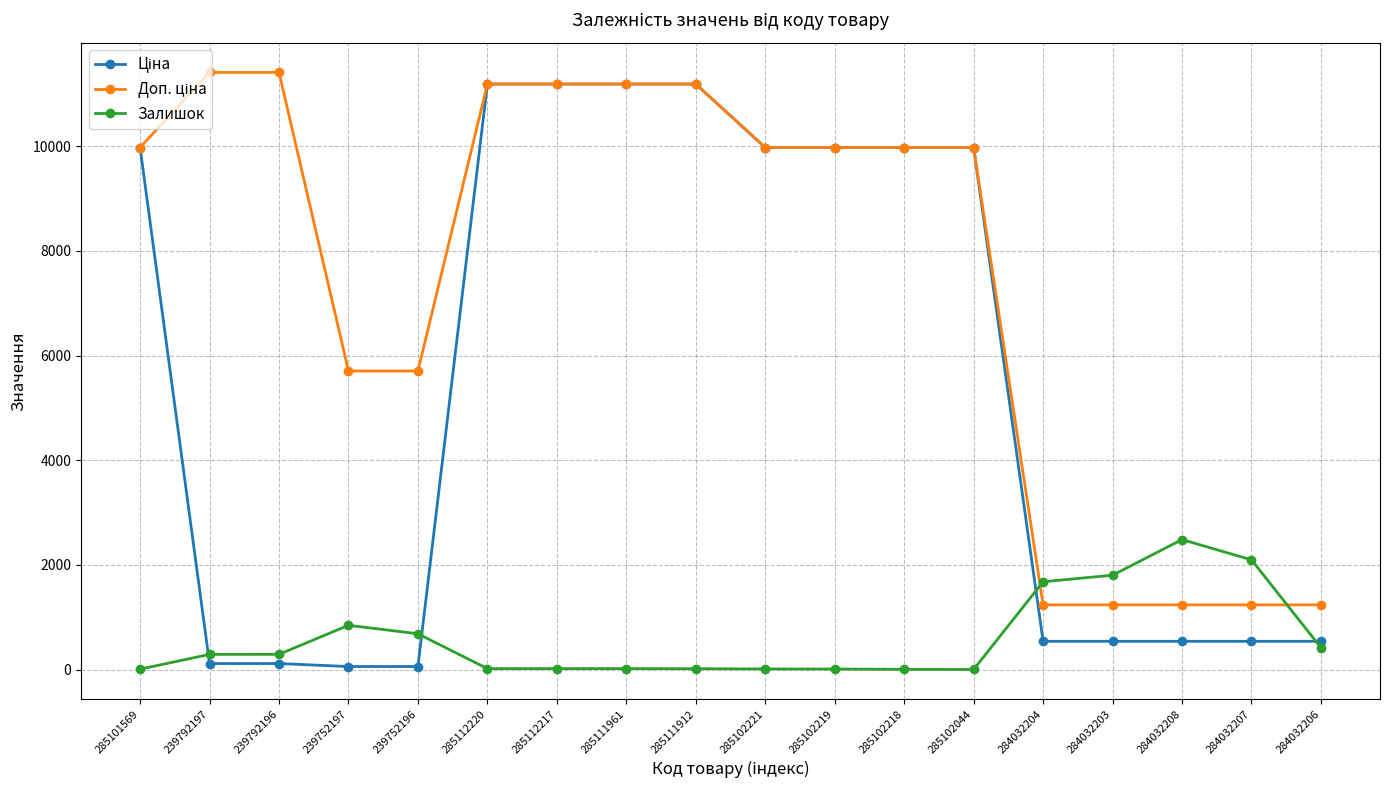

Where is Залишок nearest to the value 1242?

239752197